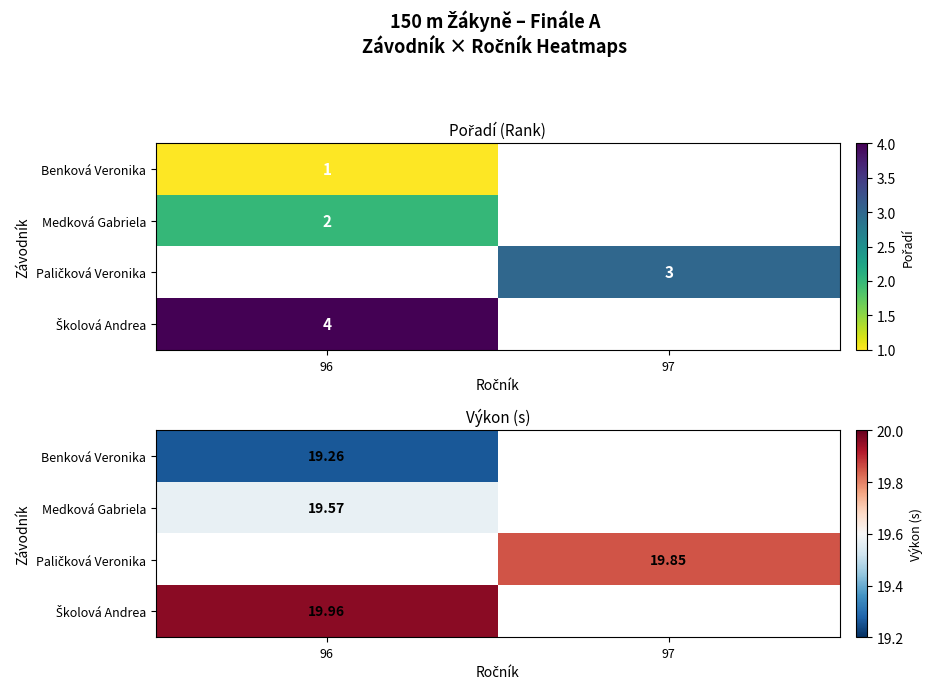

Which series has the largest range (max minus min)?

Benková Veronika